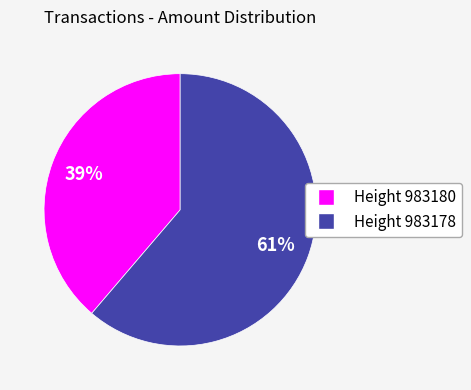

Is there any slice that represents more than half of the pie?

Yes